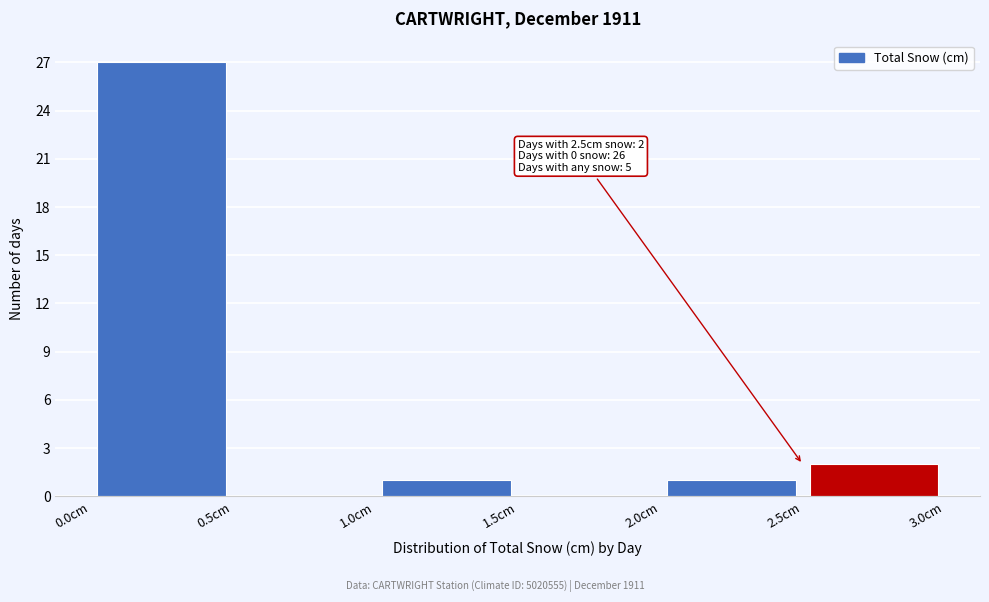

Over which range of the x-axis is the bar tallest?

0.0 to 0.5